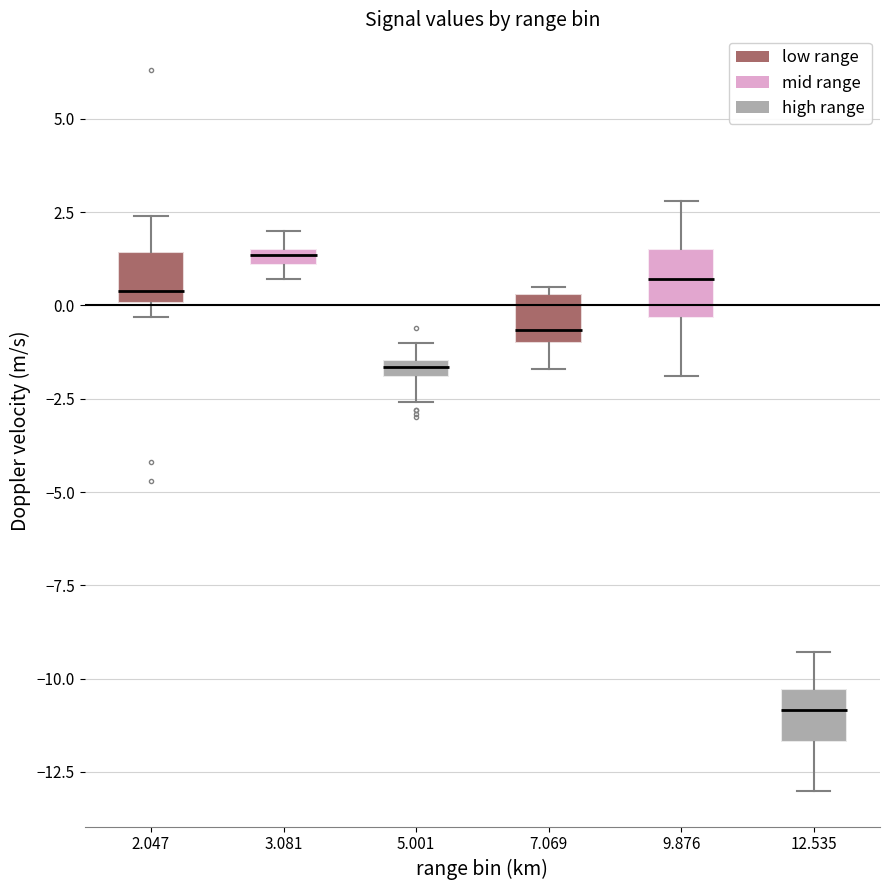

Which box has the highest median line?

3.081